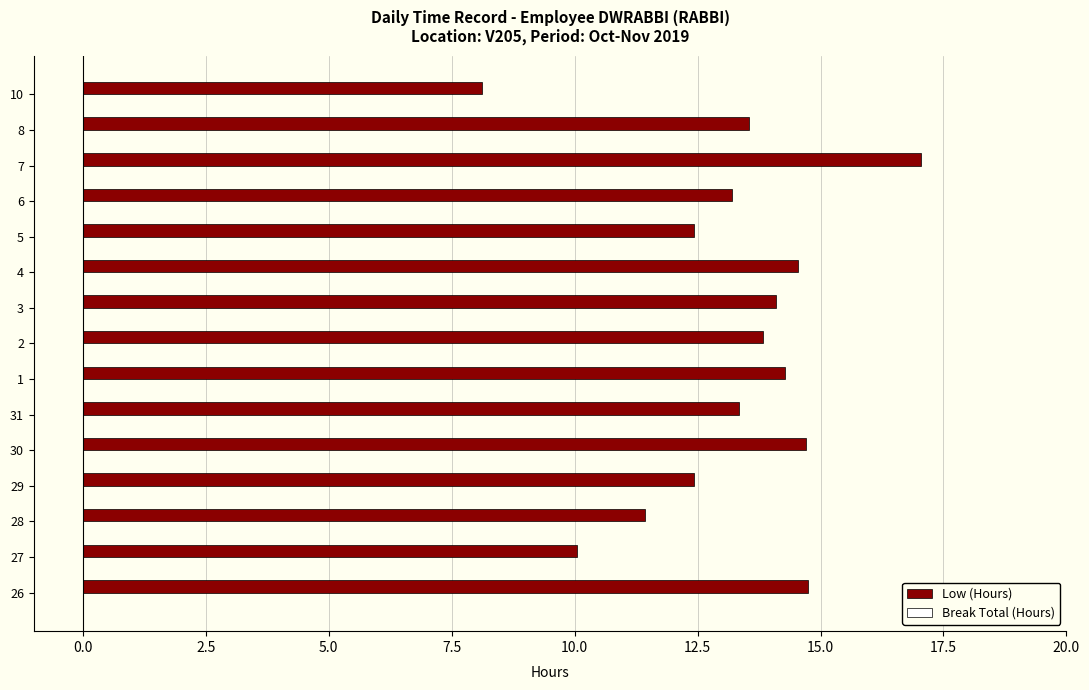

True or false: the data shows 14.3 at 1.

True